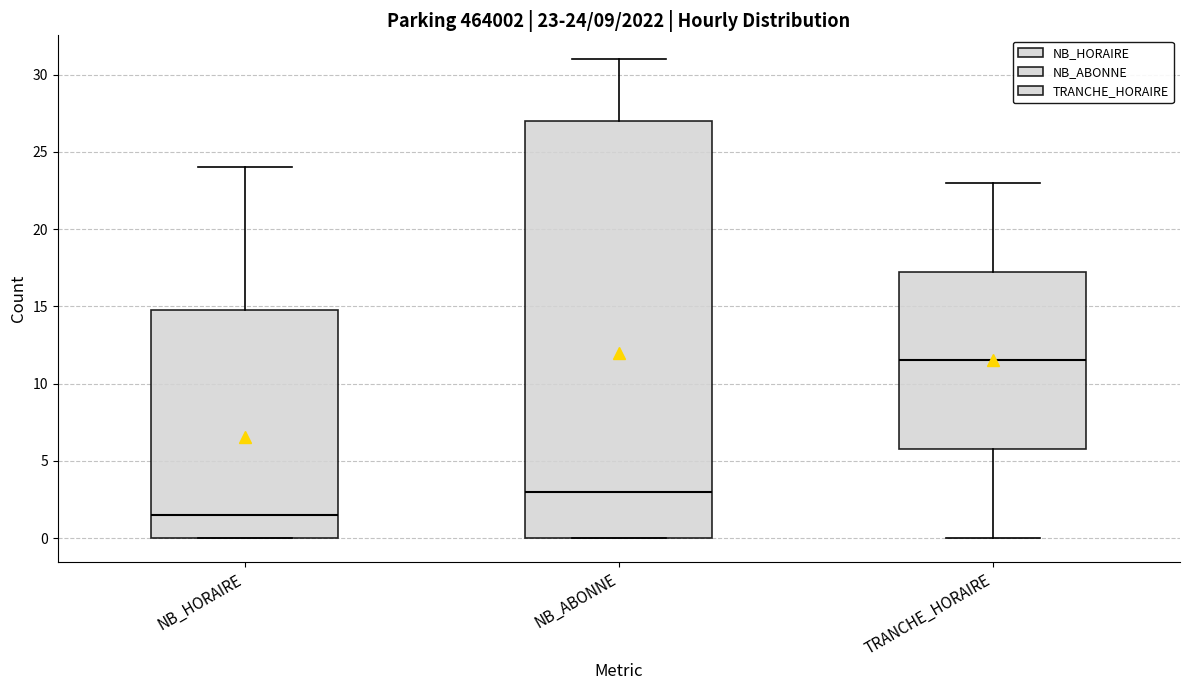

Which box has the highest median line?

TRANCHE_HORAIRE